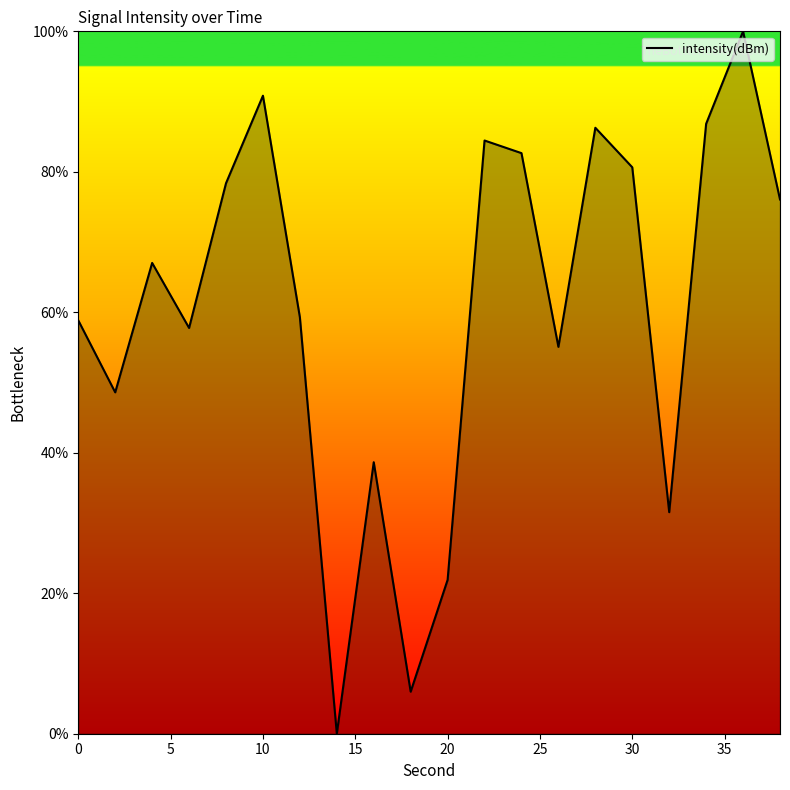

What is the difference between the maximum and minimum values?

100.0